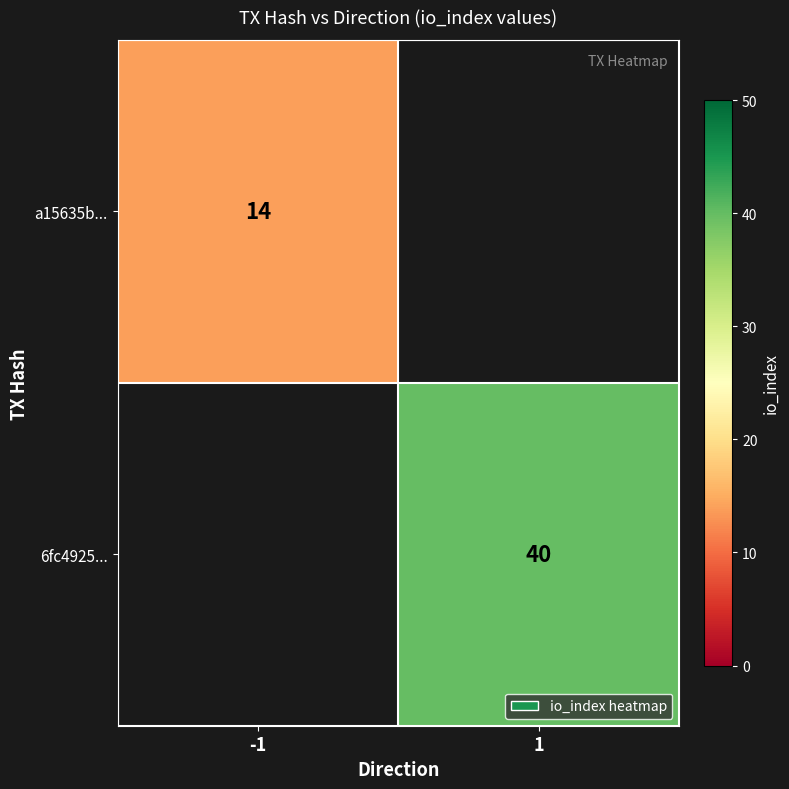

Which category has the highest value across all series?

1